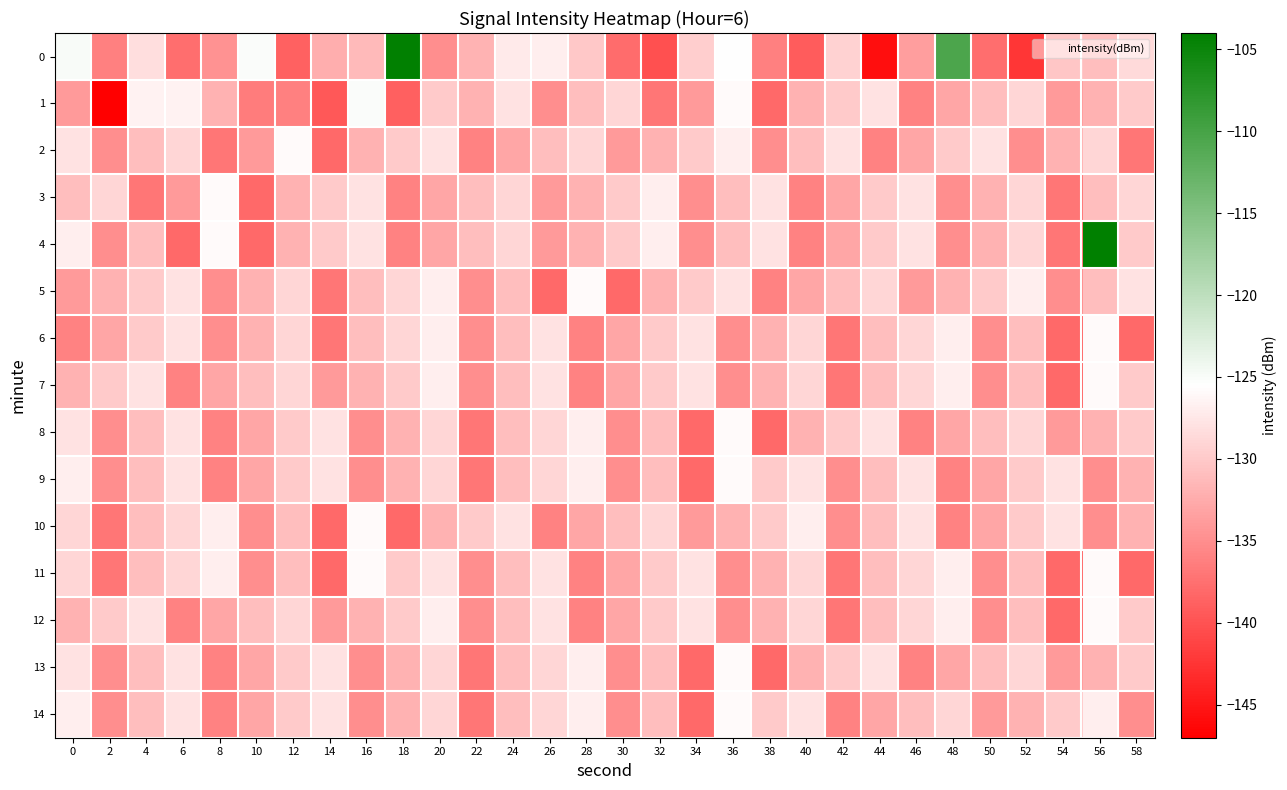

Which has a higher value, 50 or 20?

20